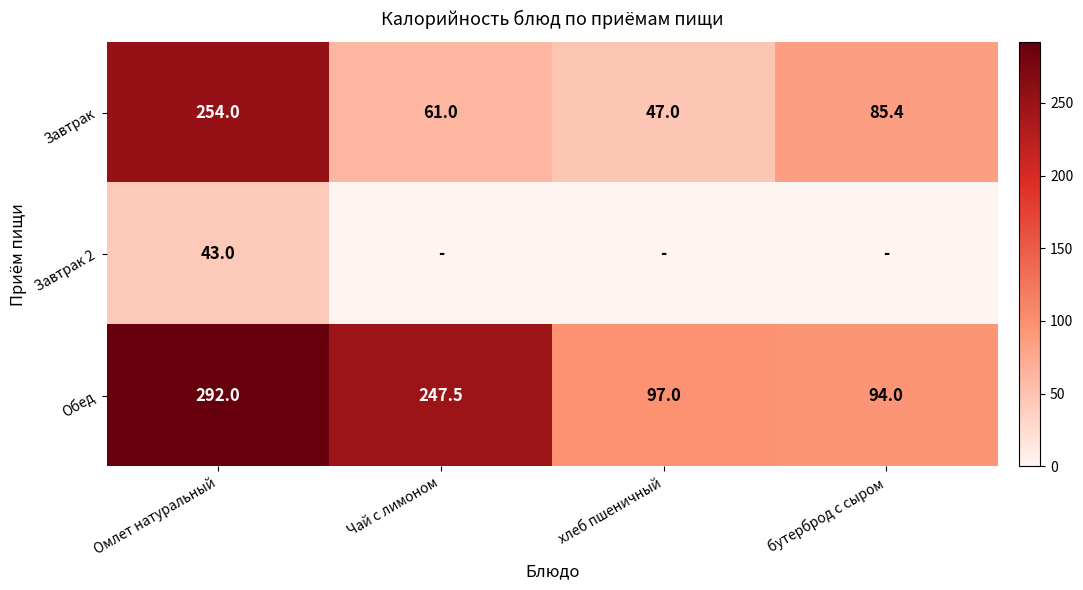

What is the sum of the Завтрак values at Чай с лимоном and Омлет натуральный?

315.0